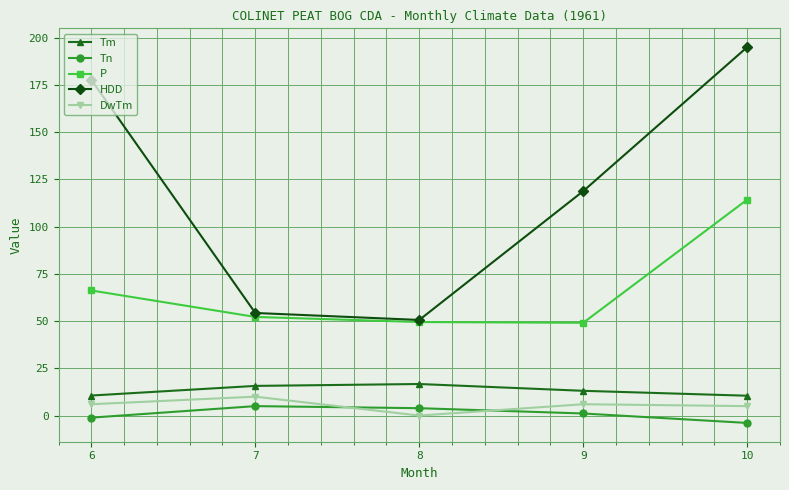

What is the value of the HDD point at the 5th from the left?

195.0